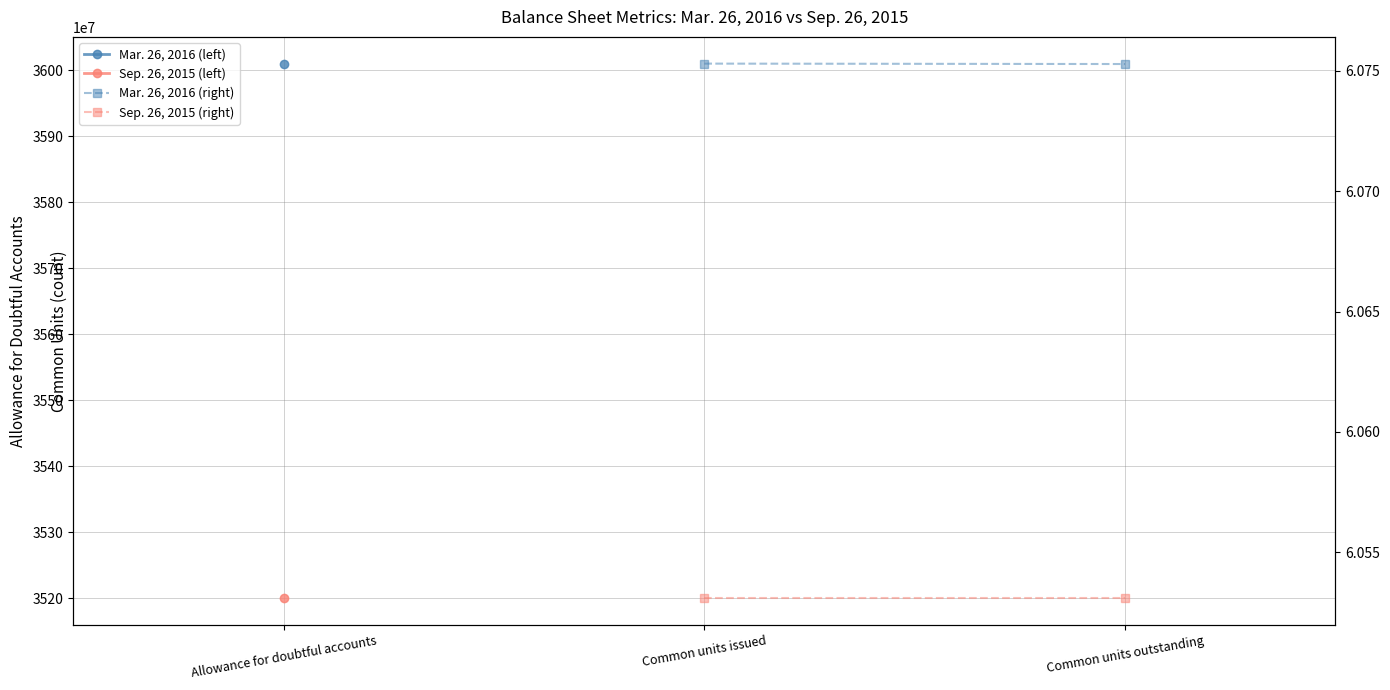

Count the Mar. 26, 2016 (right) values in the range 60752827 to 60753000.

2